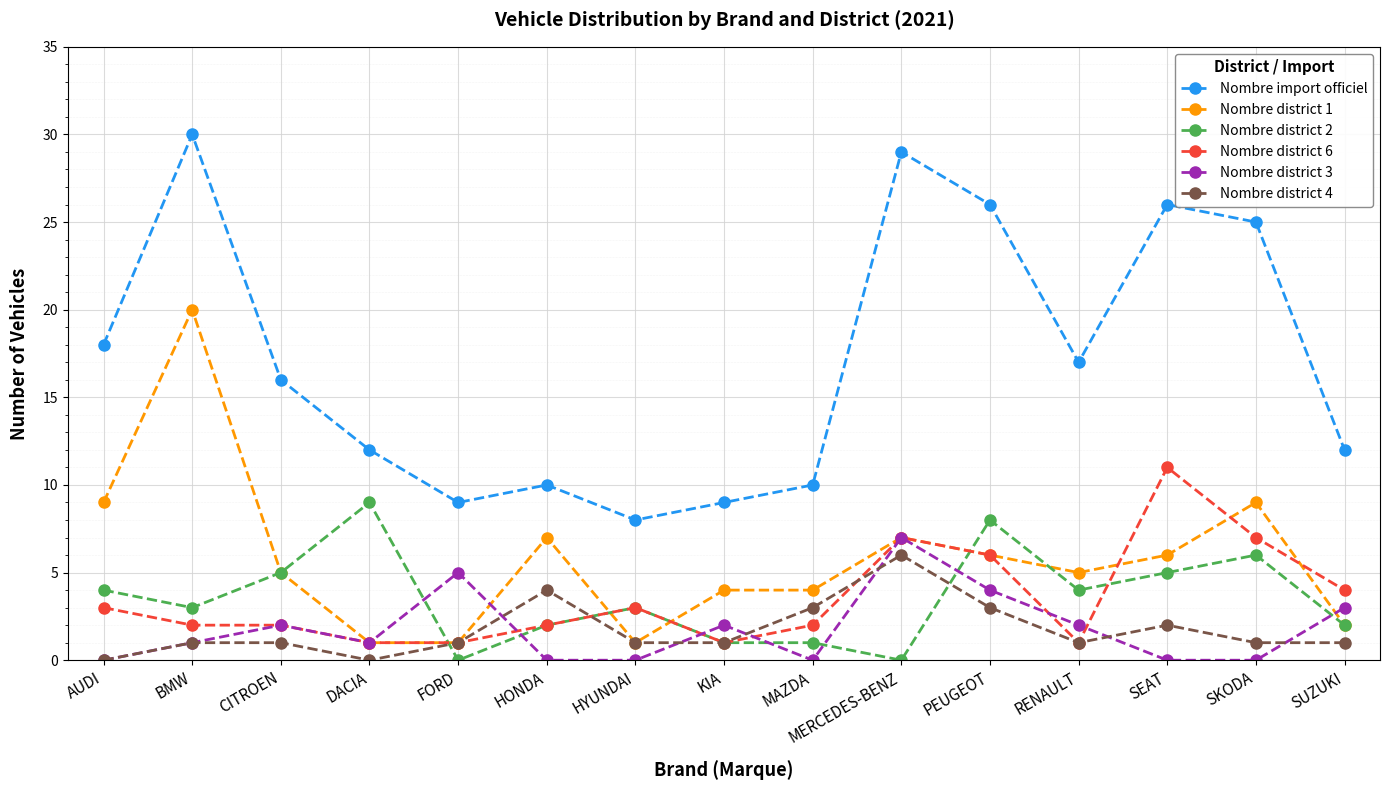

What is the difference between the second highest and second lowest values in the Nombre import officiel series?

20